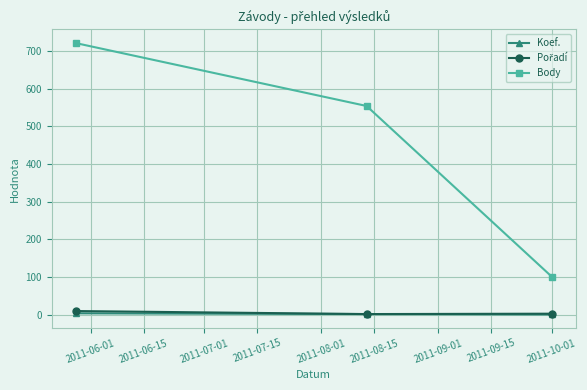

Which series has the largest range (max minus min)?

Body